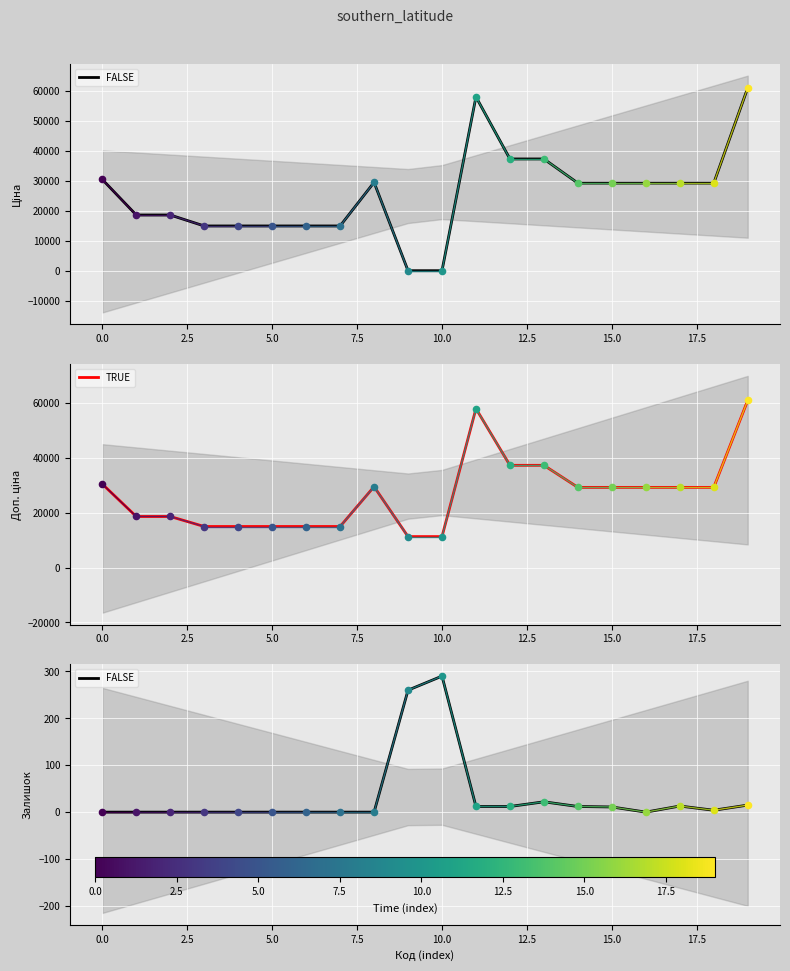

Is the value of FALSE at −2.5 greater than the value of TRUE at 11?

No